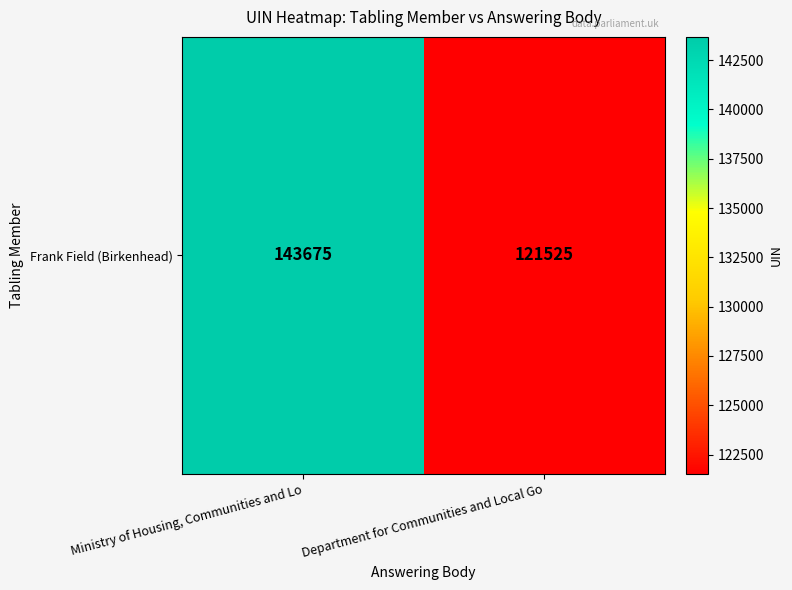

What is the difference between the maximum and minimum values?

22150